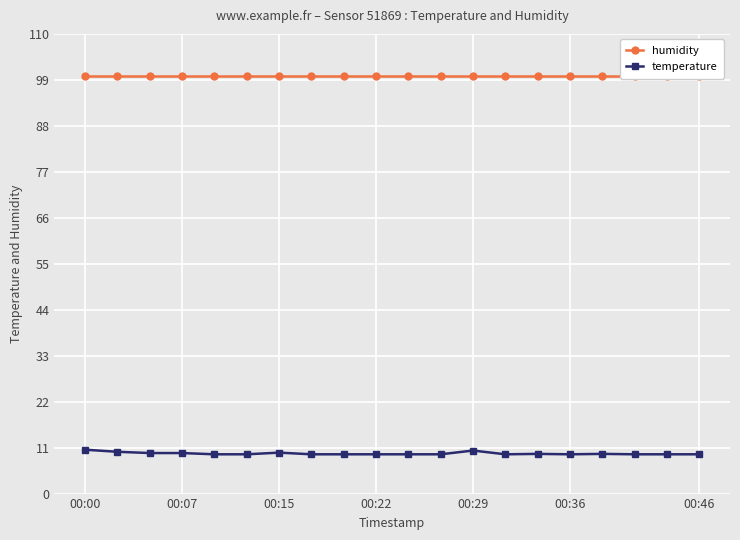

What is the lowest value of the temperature series?

9.4